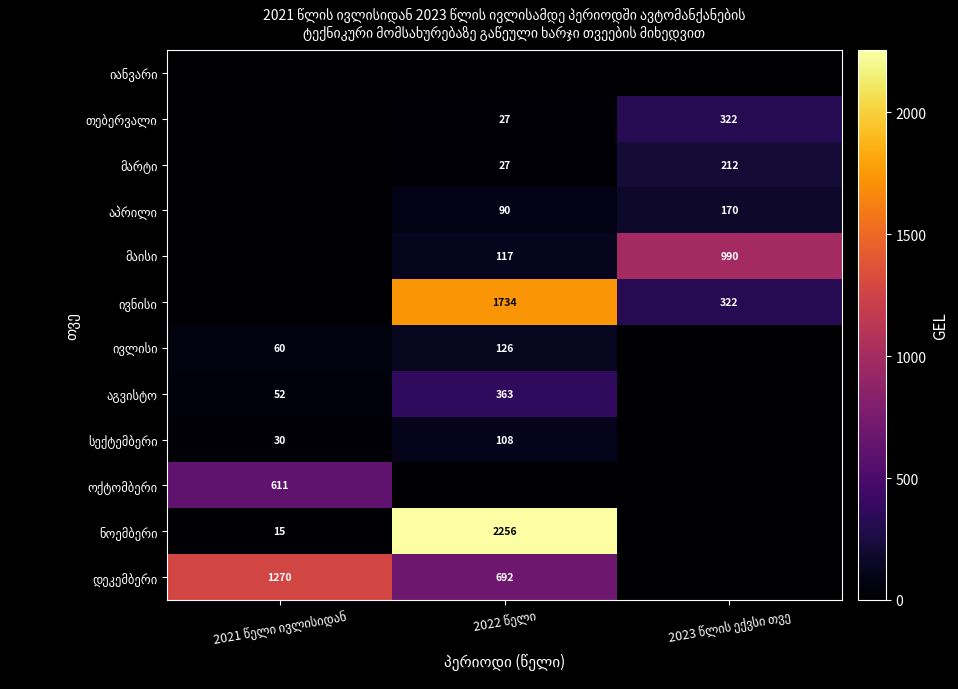

Is it true that მარტი equals 113.1 at 2021 წელი ივლისიდან?

False